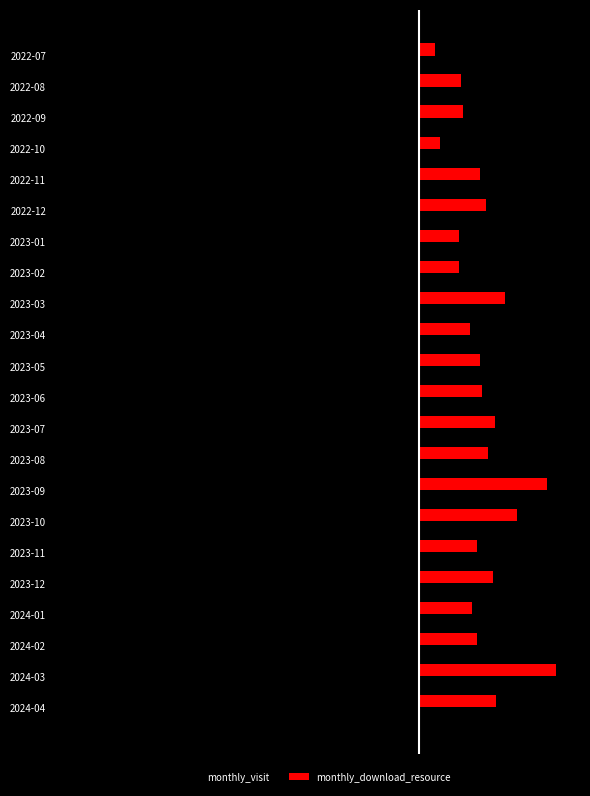

Which series has the widest spread of values?

monthly_visit